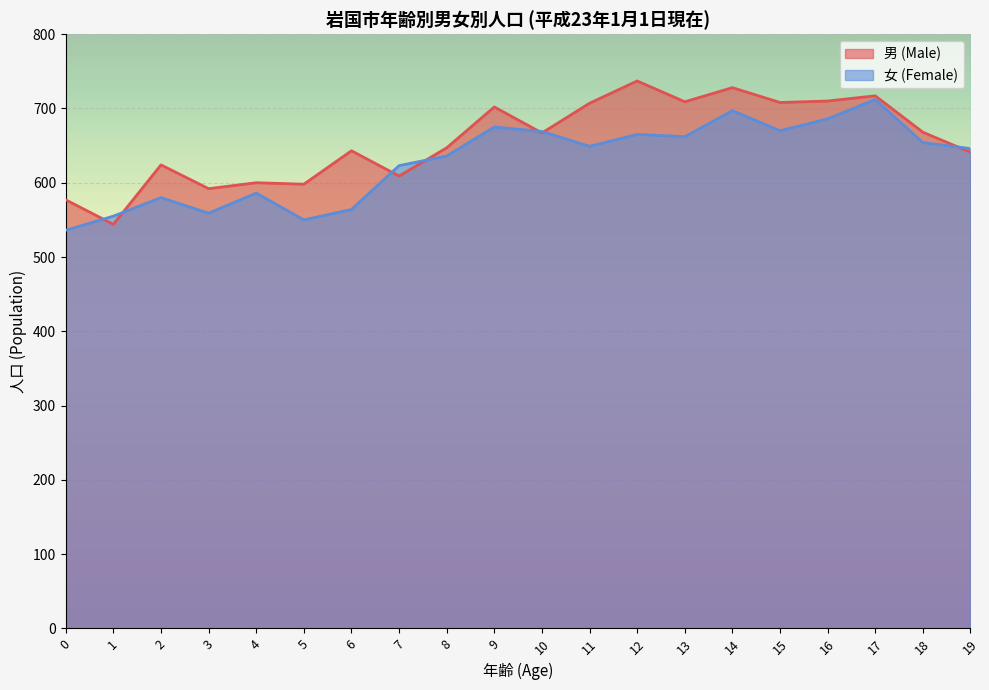

What are all the series names shown in the legend?

男 (Male), 女 (Female)